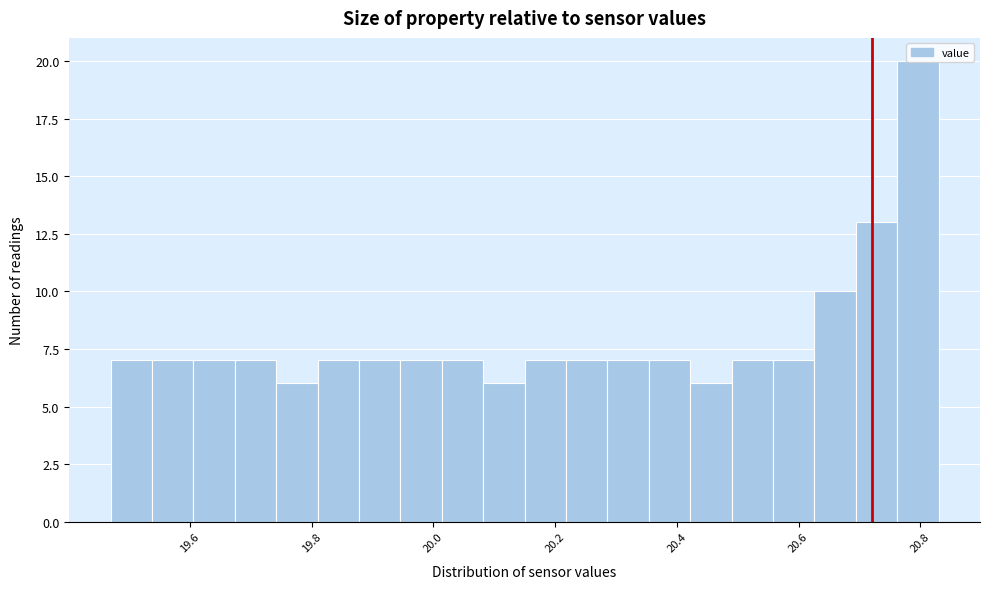

Around what value on the x-axis is the tallest bar? Give the approximate position of its centre, as read against the axis.

20.80